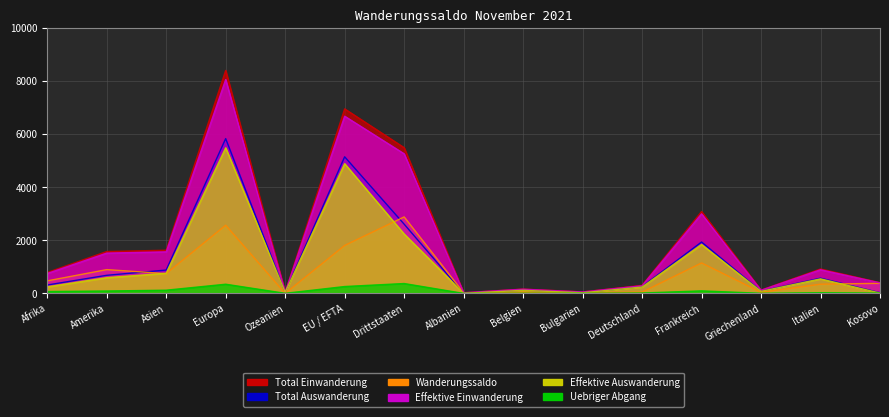

What position from the left is Belgien?

9